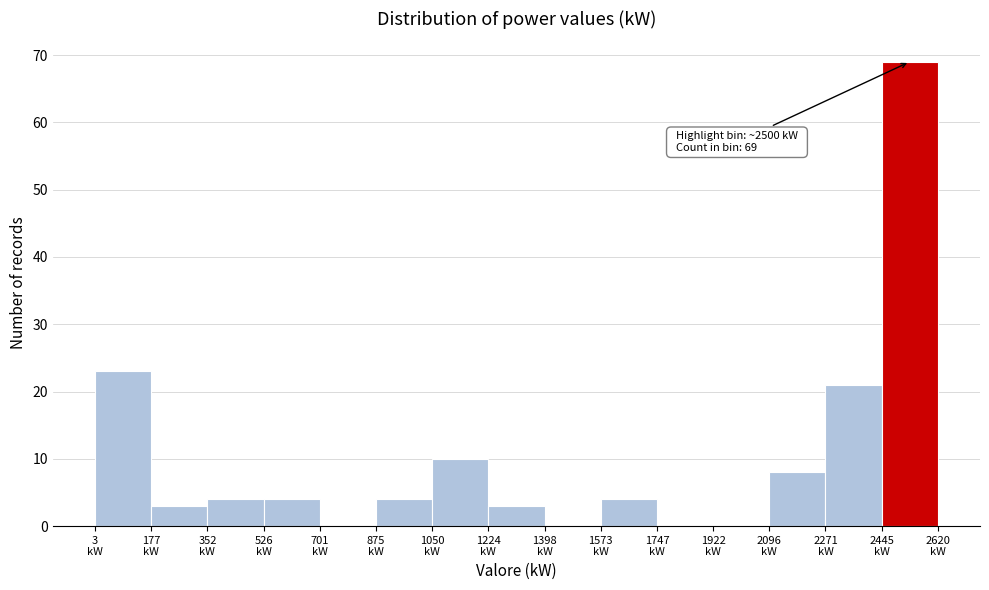

Over which range of the x-axis is the bar tallest?

2440 to 2620